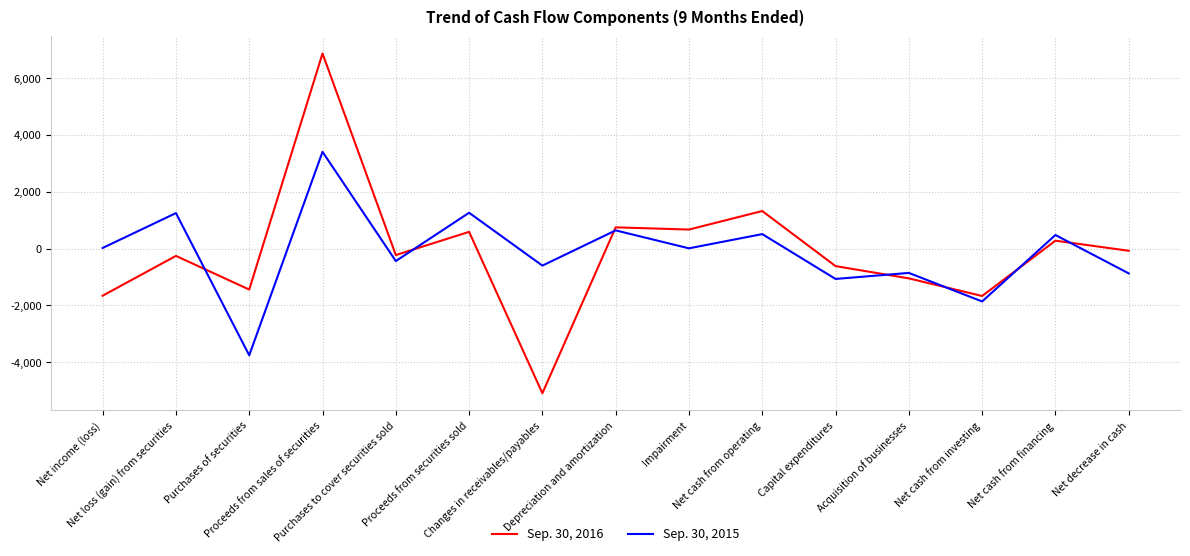

Which series has the largest range (max minus min)?

Sep. 30, 2016